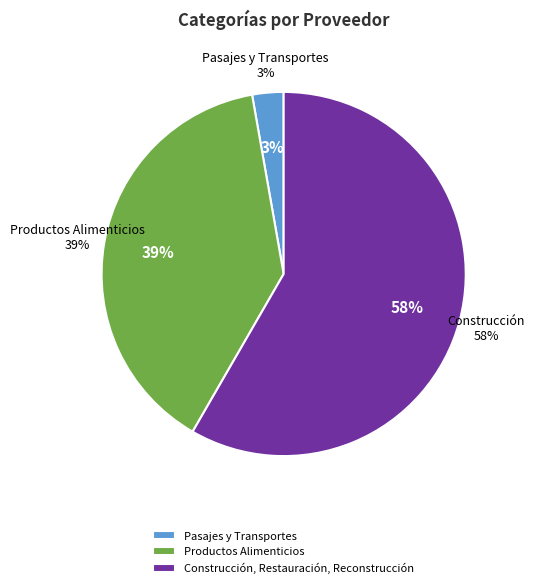

What portion of the pie excludes Pasajes y Transportes?

97.2%